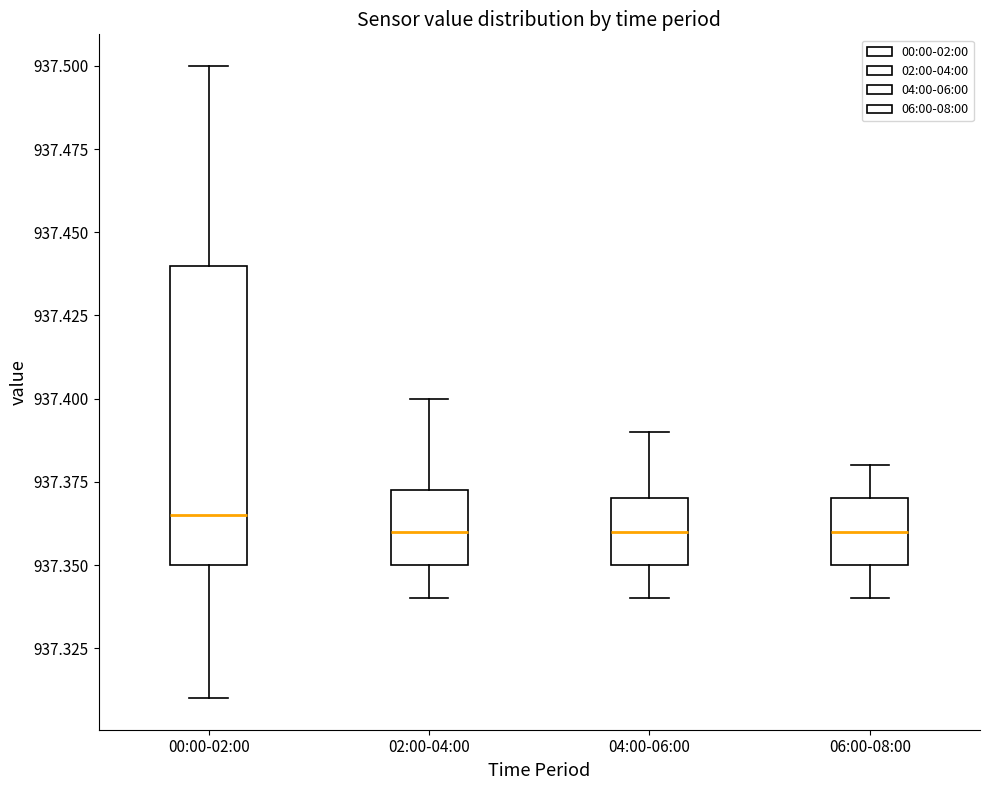

Which box is the tallest, from its lower edge to its upper edge?

00:00-02:00